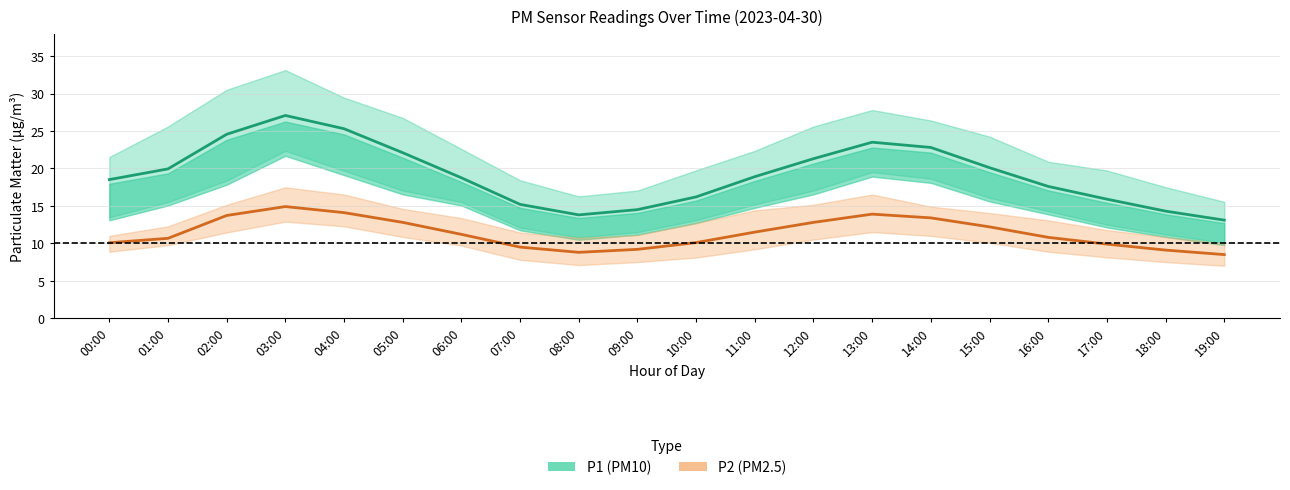

Reading right to left, what are all the values shown in this chart?

P1 (PM10): 19:00=13.1	18:00=14.3	17:00=15.9	16:00=17.6	15:00=20.1	14:00=22.8	13:00=23.5	12:00=21.3	11:00=18.9	10:00=16.2	09:00=14.5	08:00=13.8	07:00=15.2	06:00=18.8	05:00=22.1	04:00=25.3	03:00=27.1	02:00=24.6	01:00=19.9	00:00=18.5
P2 (PM2.5): 19:00=8.5	18:00=9.1	17:00=9.9	16:00=10.8	15:00=12.2	14:00=13.4	13:00=13.9	12:00=12.8	11:00=11.5	10:00=10.1	09:00=9.2	08:00=8.8	07:00=9.5	06:00=11.2	05:00=12.8	04:00=14.1	03:00=14.9	02:00=13.7	01:00=10.7	00:00=10.1